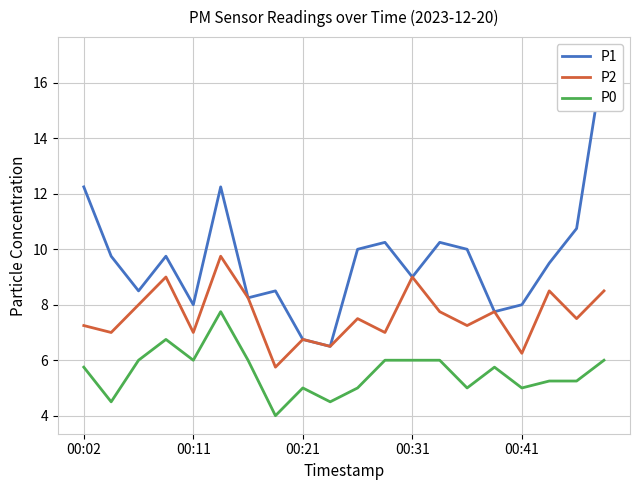

Does the chart display data point markers on the line(s)?

No